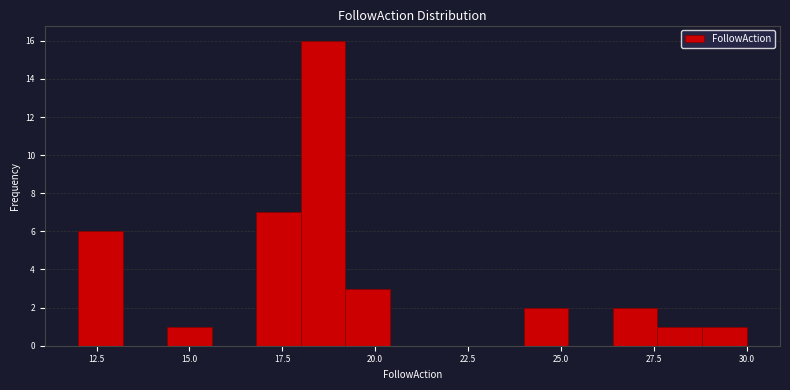

Read against the x-axis, roughly where is the centre of the tallest bar?

18.5